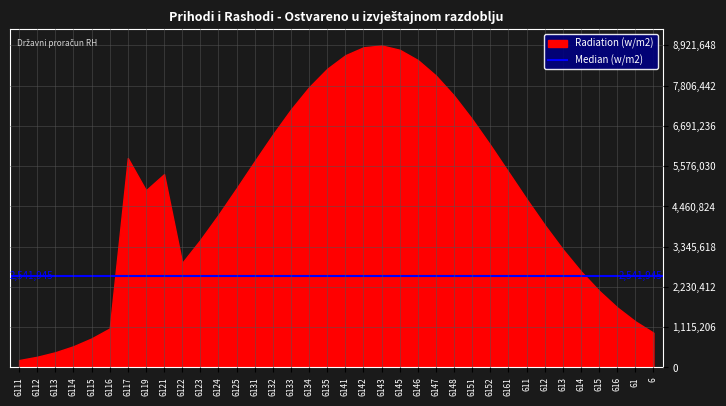

What is the difference between the maximum and minimum values?

8714845.0